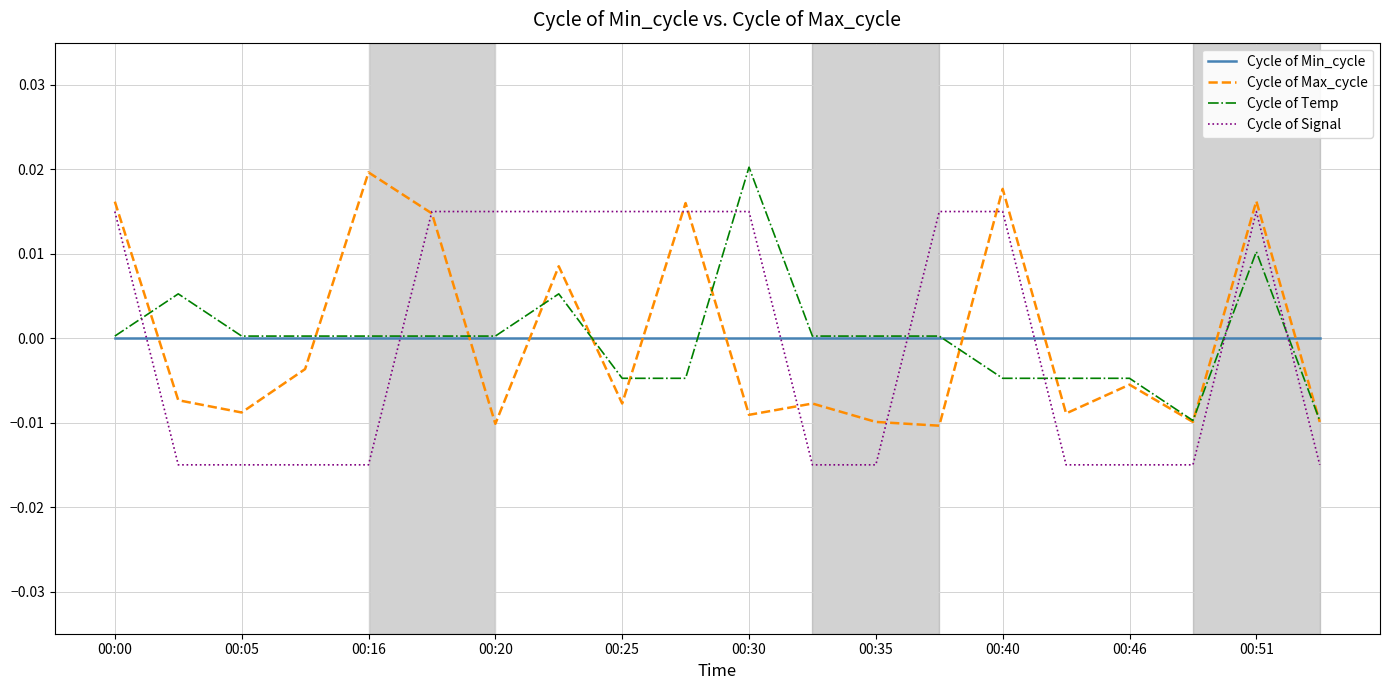

After their last crossing, which series has the higher values: Cycle of Signal or Cycle of Temp?

Cycle of Temp